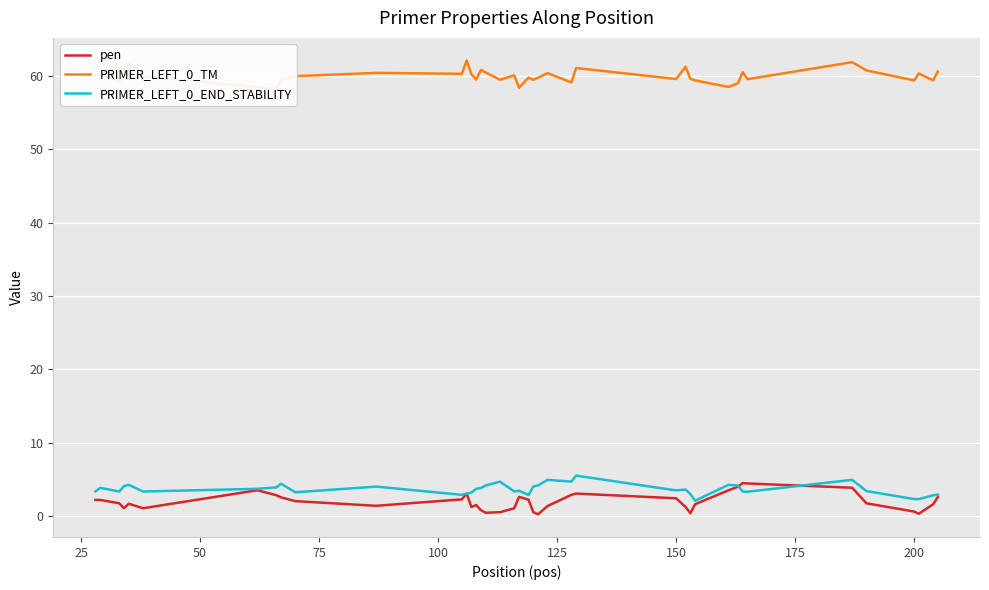

What is the highest value of the PRIMER_LEFT_0_END_STABILITY series?

5.5